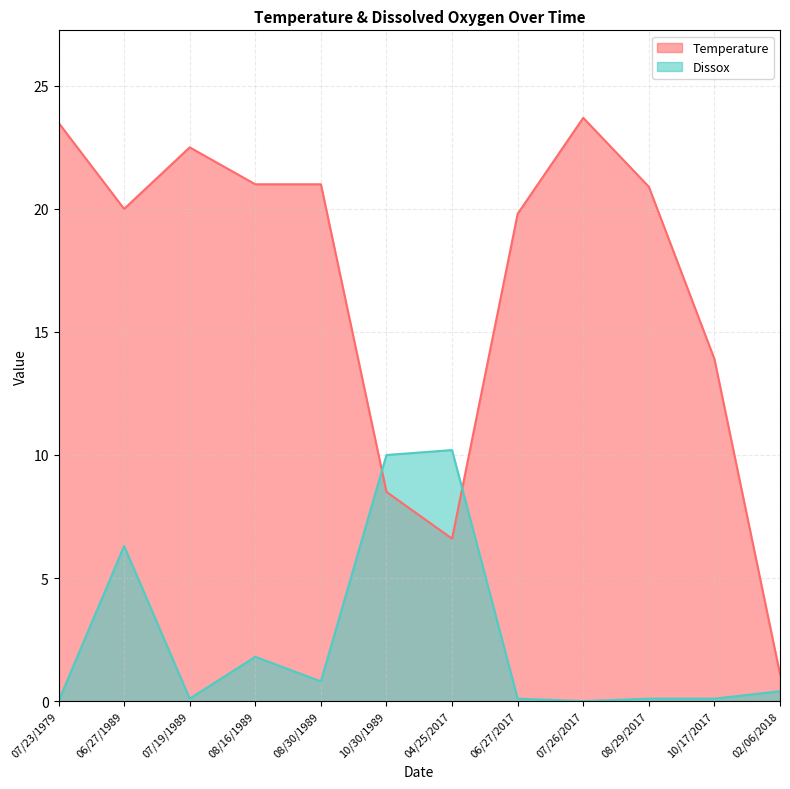

Reading right to left, what are all the values shown in this chart?

Temperature: 1.1	13.9	20.9	23.7	19.8	6.6	8.5	21.0	21.0	22.5	20.0	23.5
Dissox: 0.4	0.1	0.1	0.0	0.1	10.2	10.0	0.8	1.8	0.1	6.3	0.0